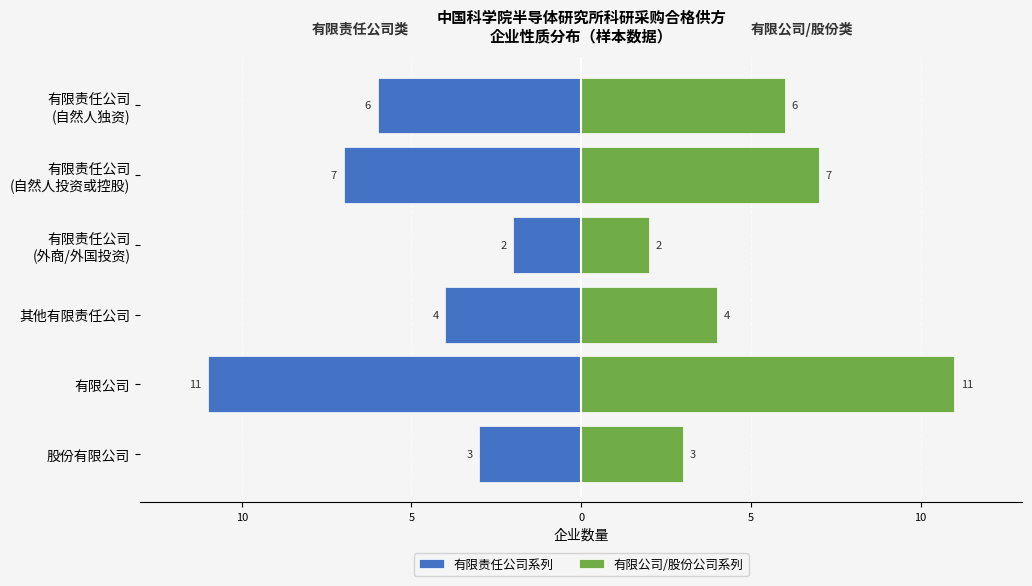

What is the value of the 有限公司/股份公司系列 bar at the 3rd from the left?

4